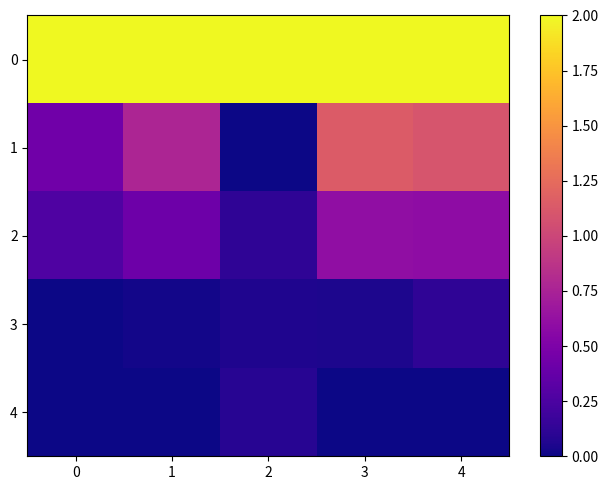

Rank the series by their maximum value, from highest to lowest.

0, 1, 2, 3, 4